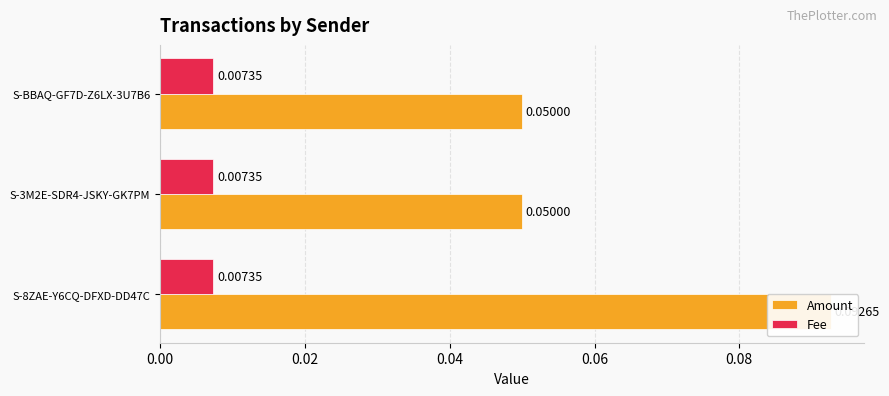

At how many categories does at least one series exceed 0?

3